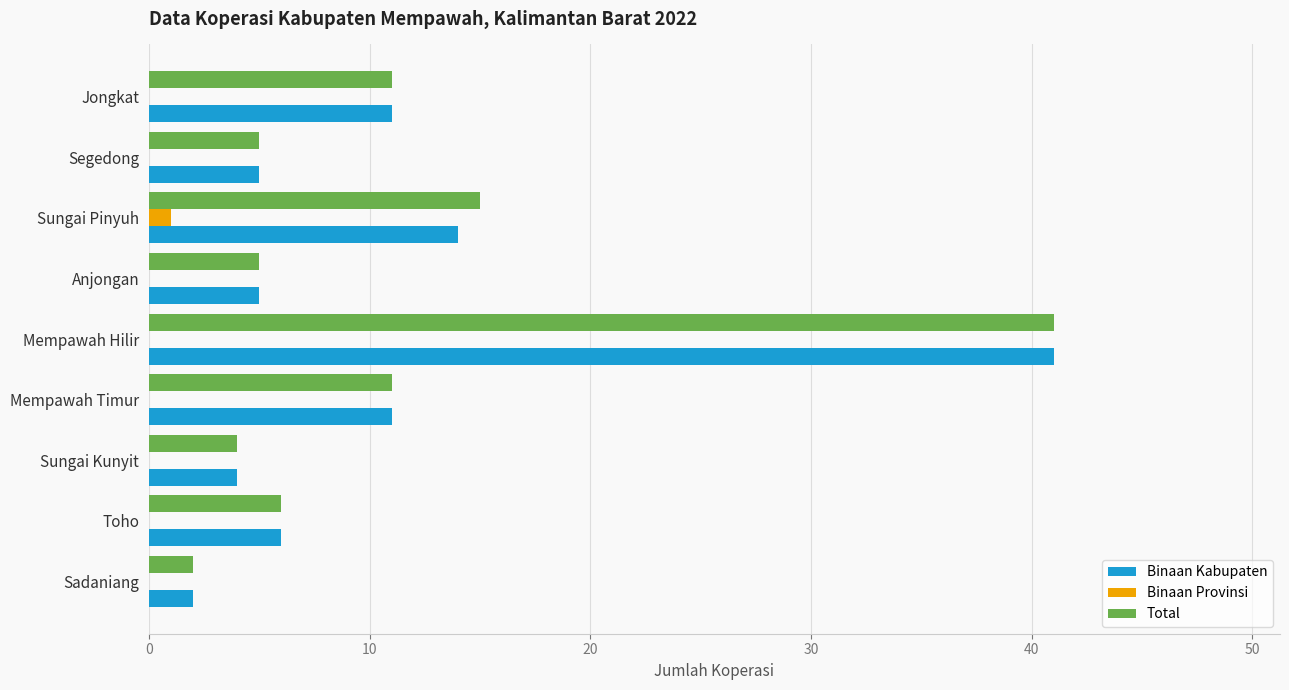

What is the greatest value displayed?

41